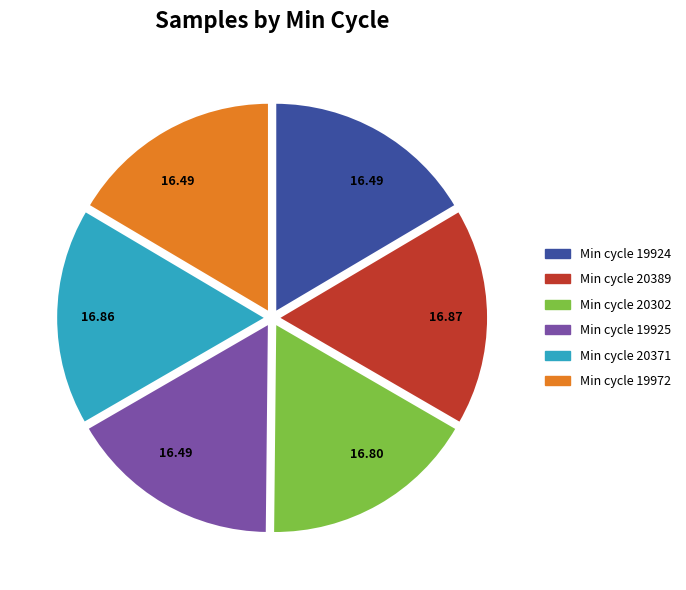

Does any single category account for the majority?

No